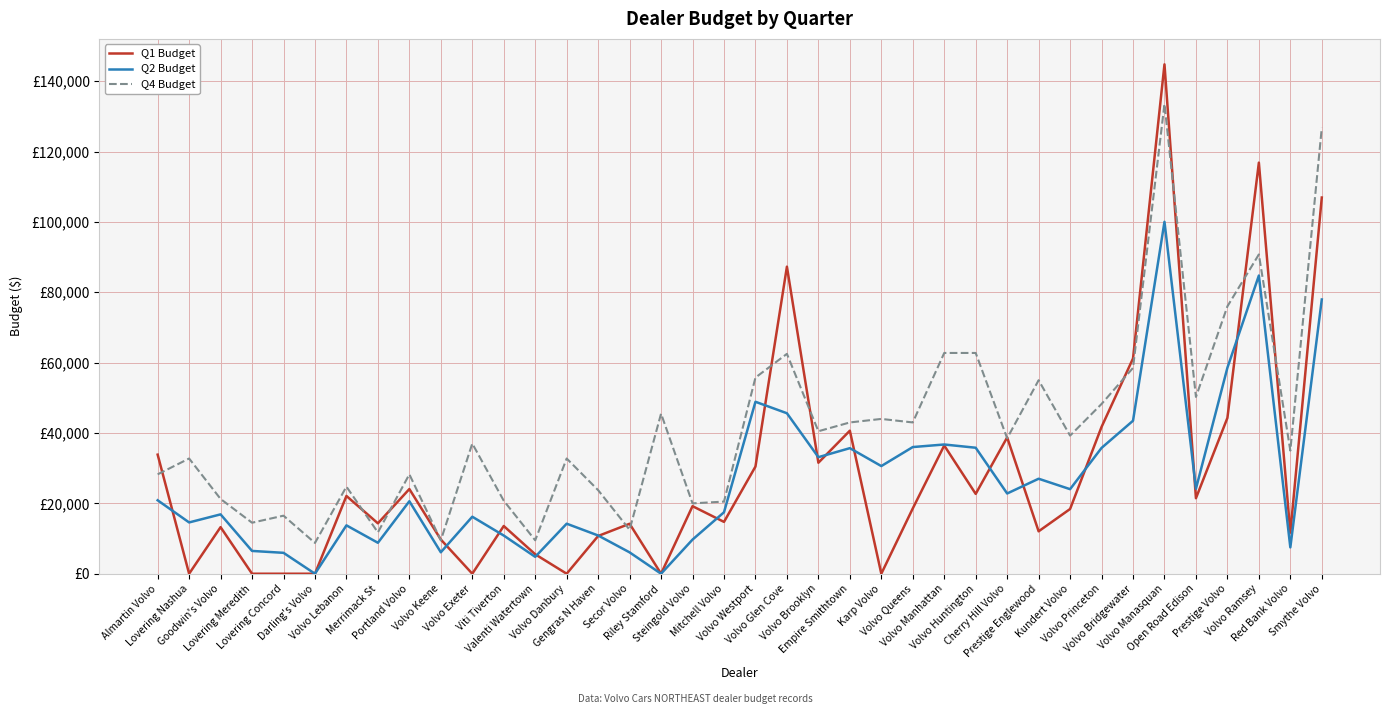

Does the chart have visible grid lines?

Yes